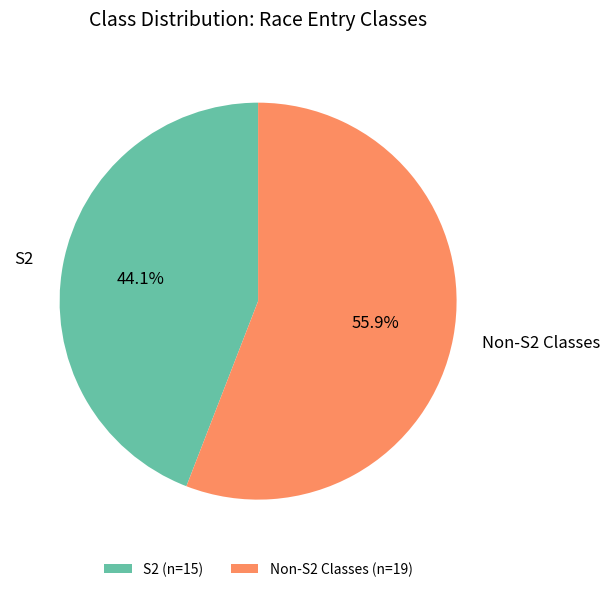

Does S2 account for over 50% of the chart?

No